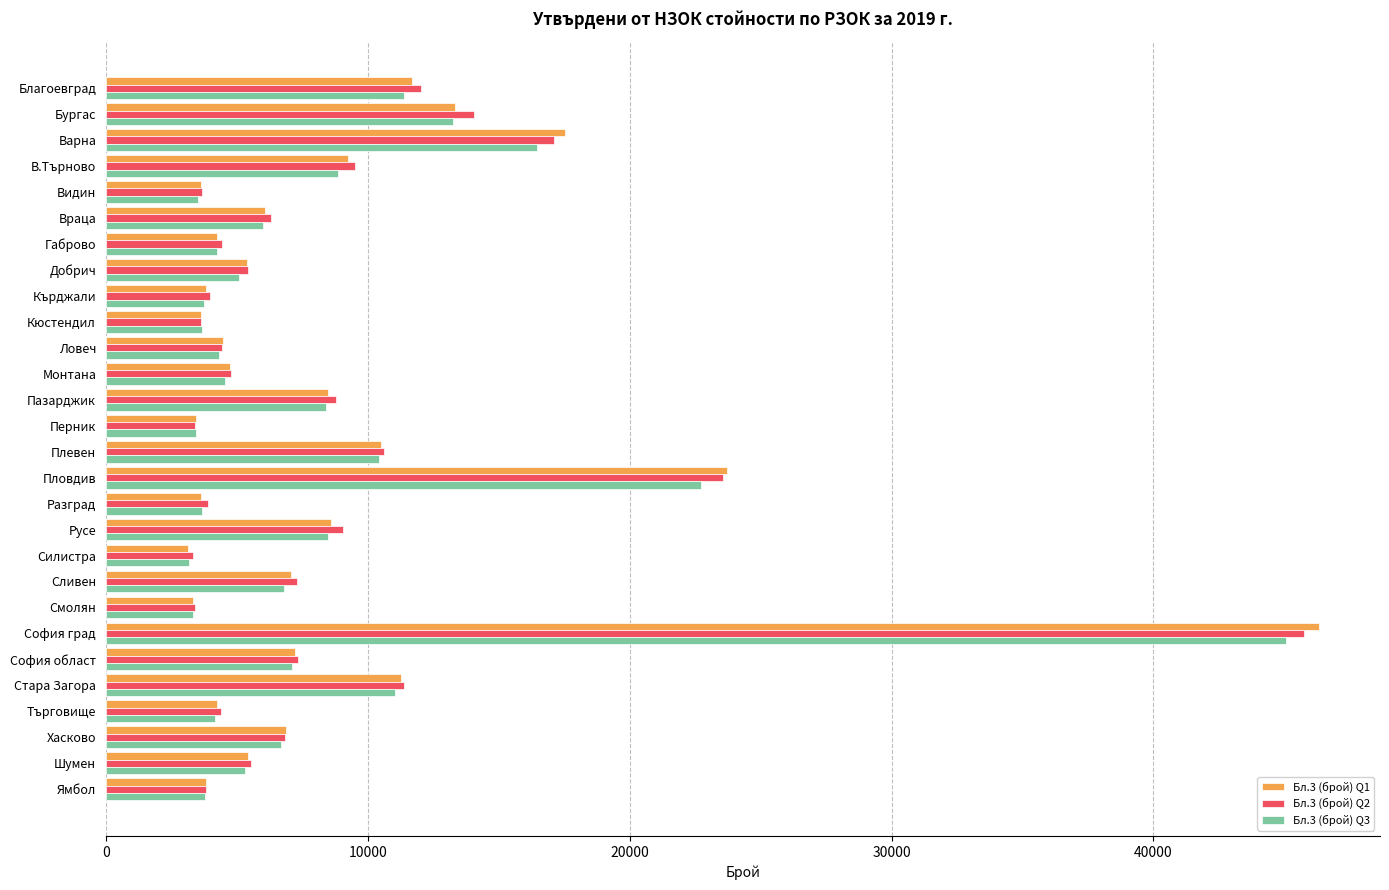

At which category is the sum across all series the highest?

София град